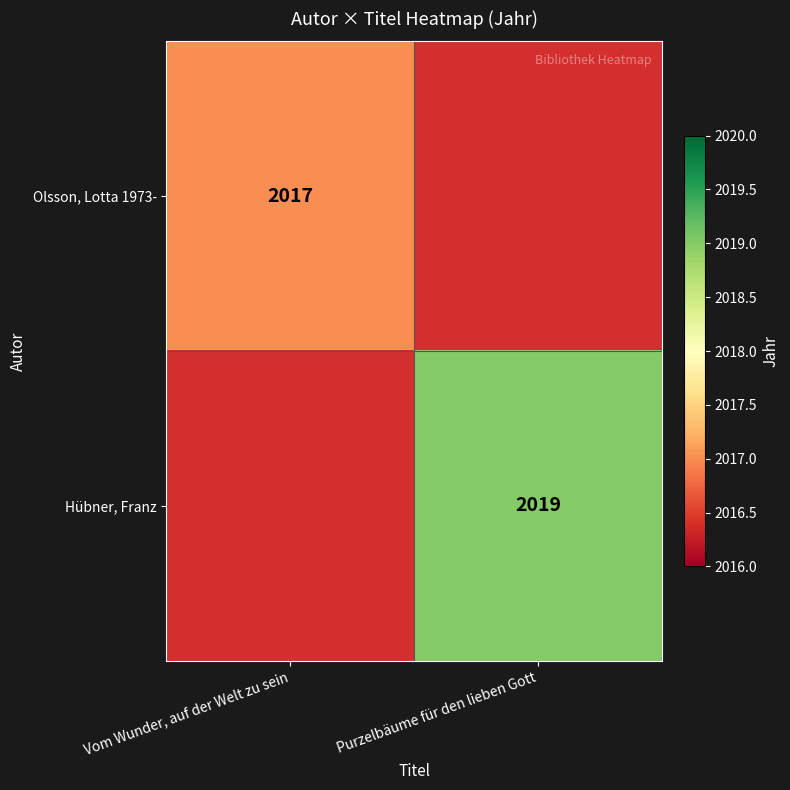

The value of Olsson, Lotta 1973- at Vom Wunder, auf der Welt zu sein is 2017. True or false?

True